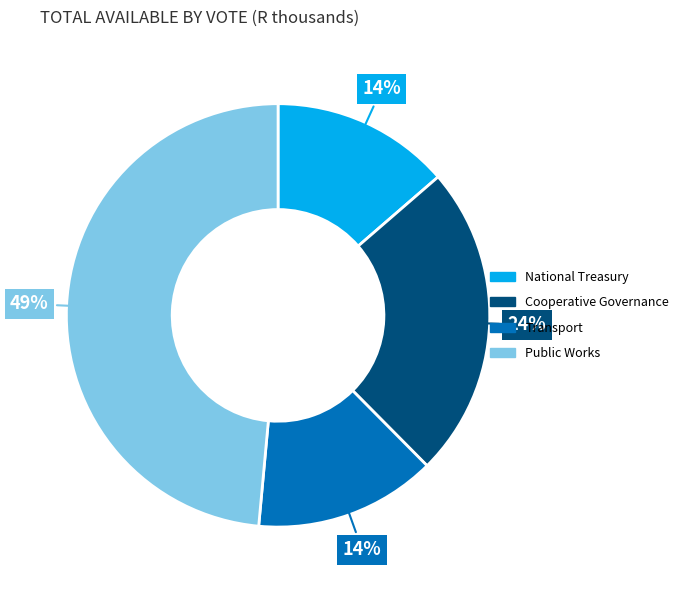

To the nearest percent, what is the difference between the largest and smallest slice percentages?

35%